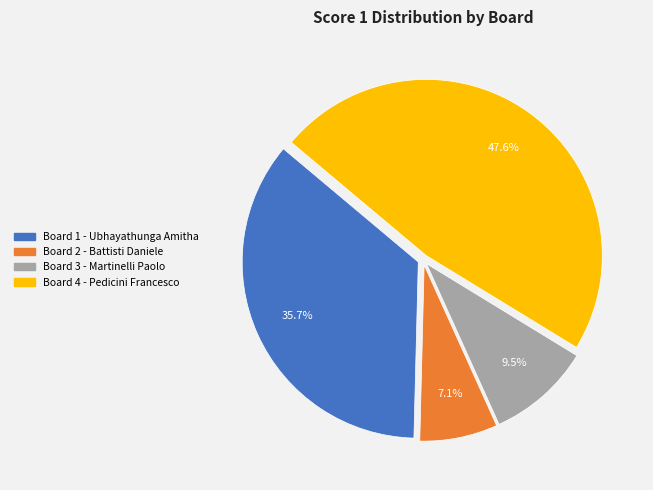

Is Board 3 - Martinelli Paolo the majority of the pie?

No